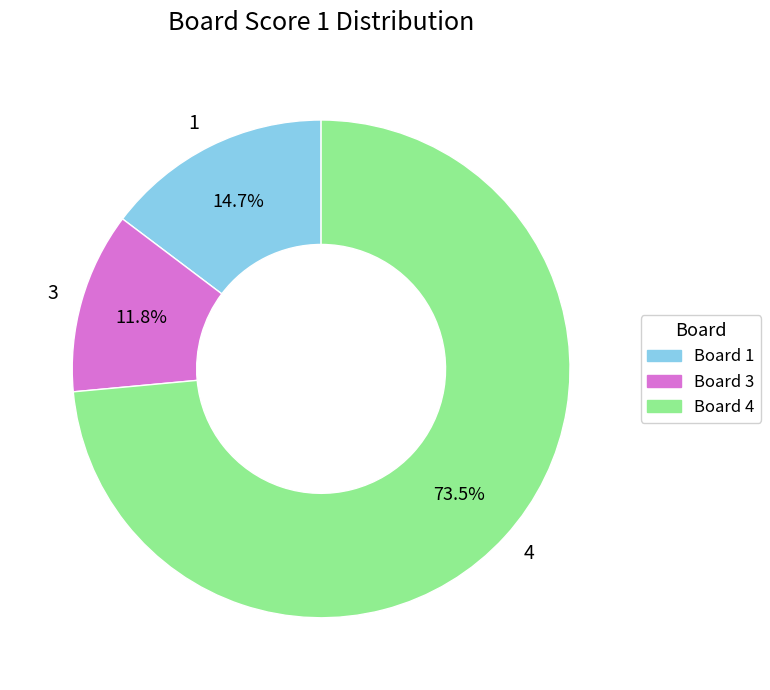

Rank the categories by value from highest to lowest.

Board 4, Board 1, Board 3